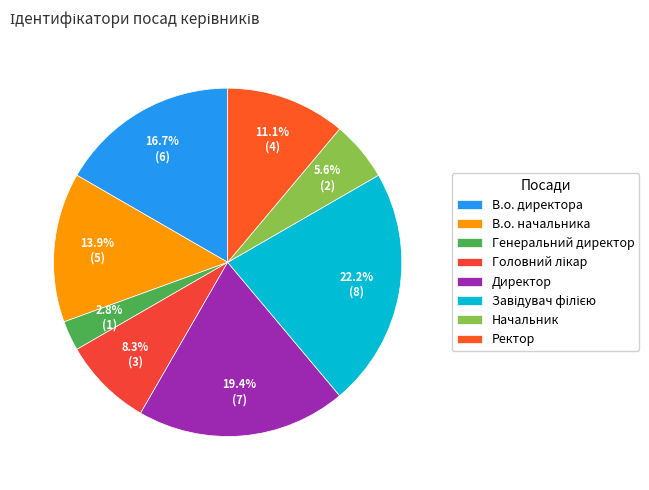

Between Ректор and Директор, which is larger?

Директор